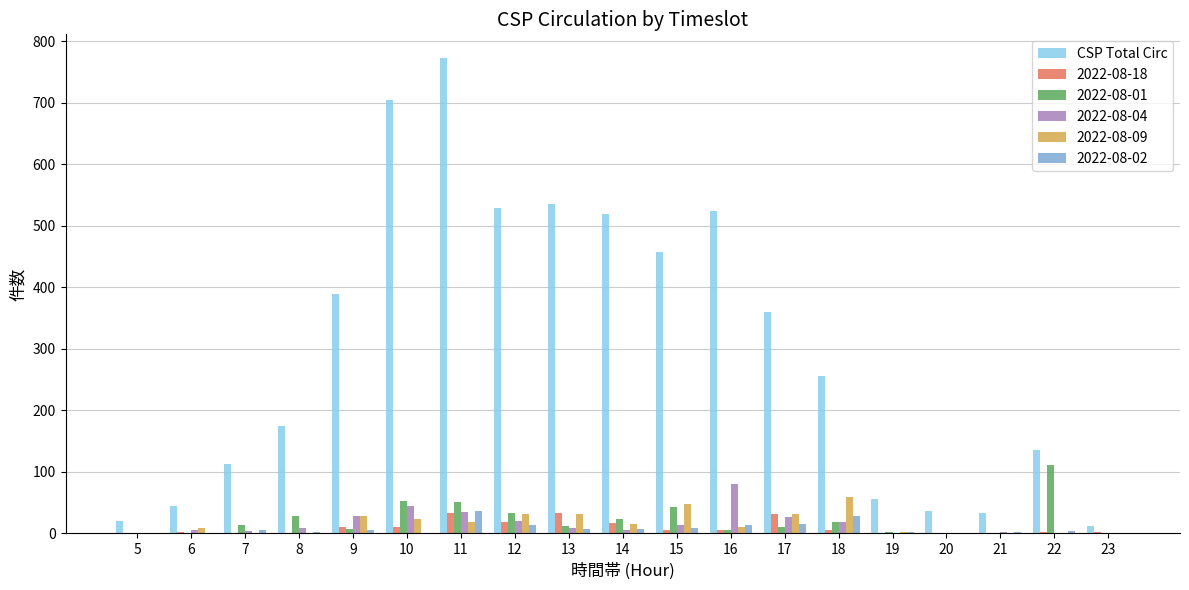

Between 7 and 14, which series saw the biggest shift?

CSP Total Circ